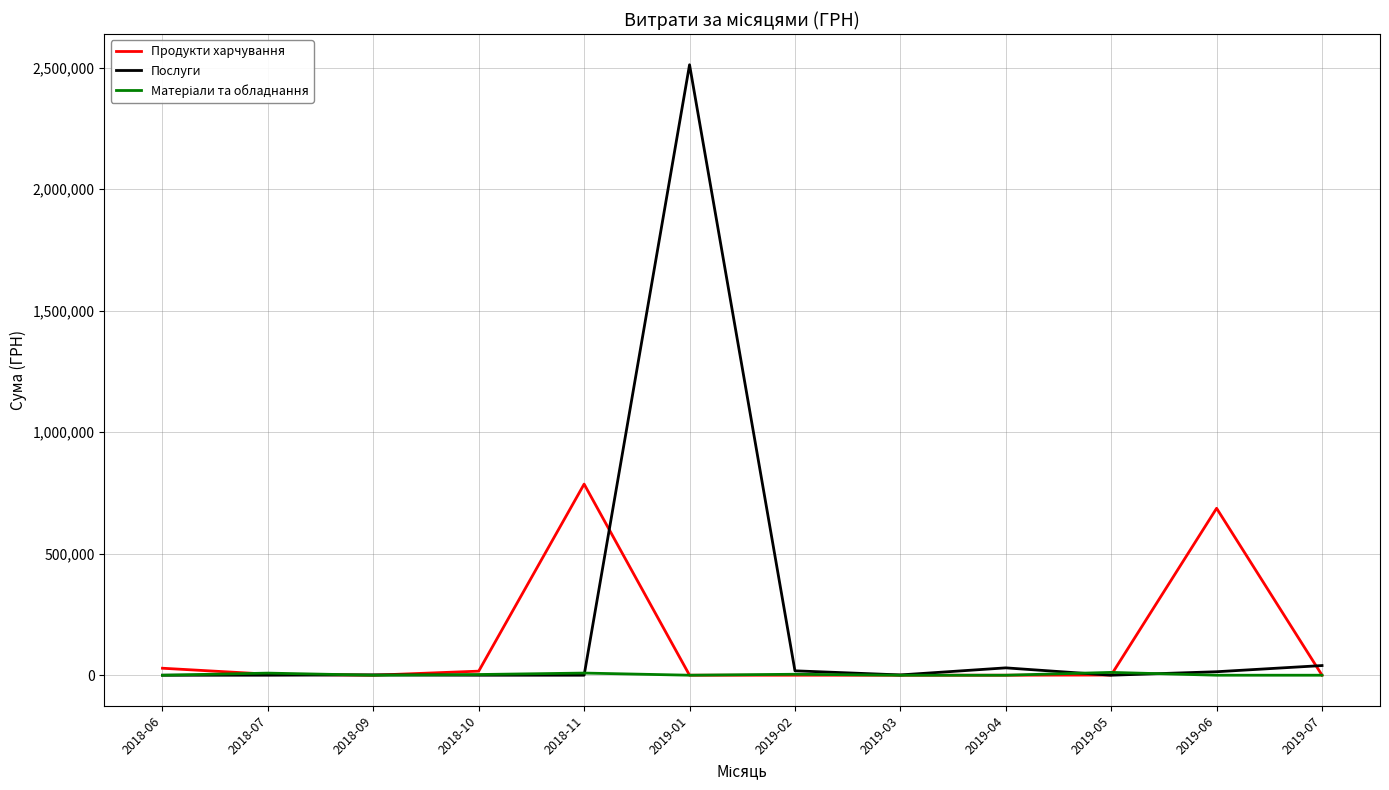

The value of Послуги at 2018-07 is 0.0. True or false?

True